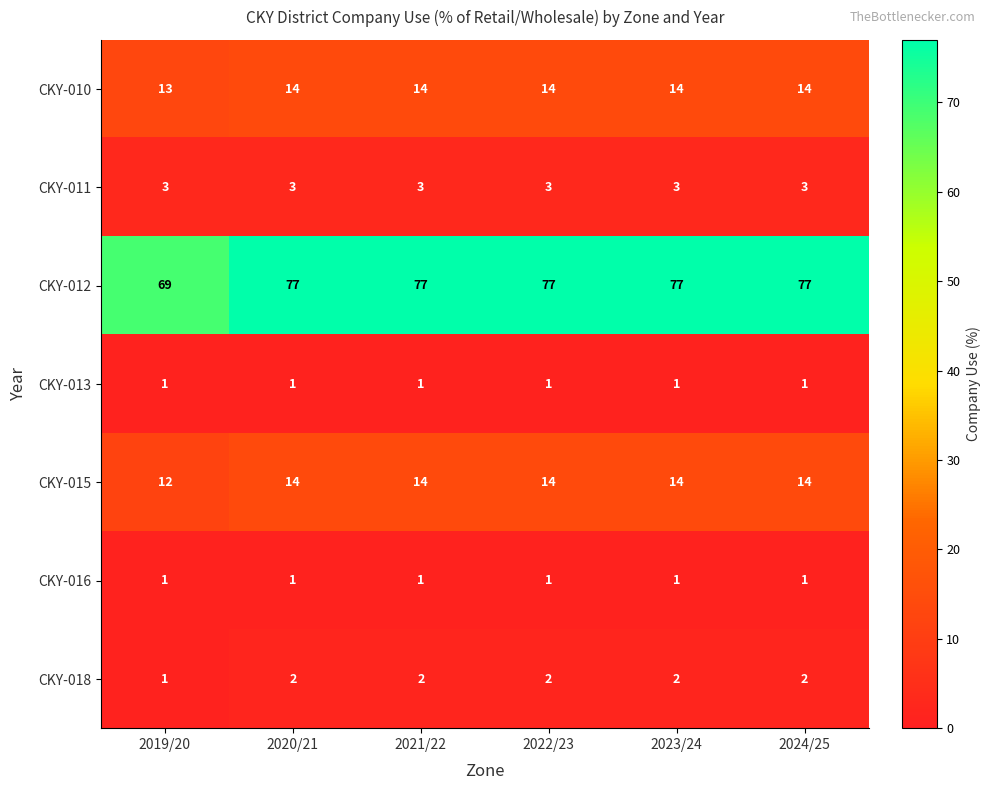

What is the total value across all series at 2019/20?

100